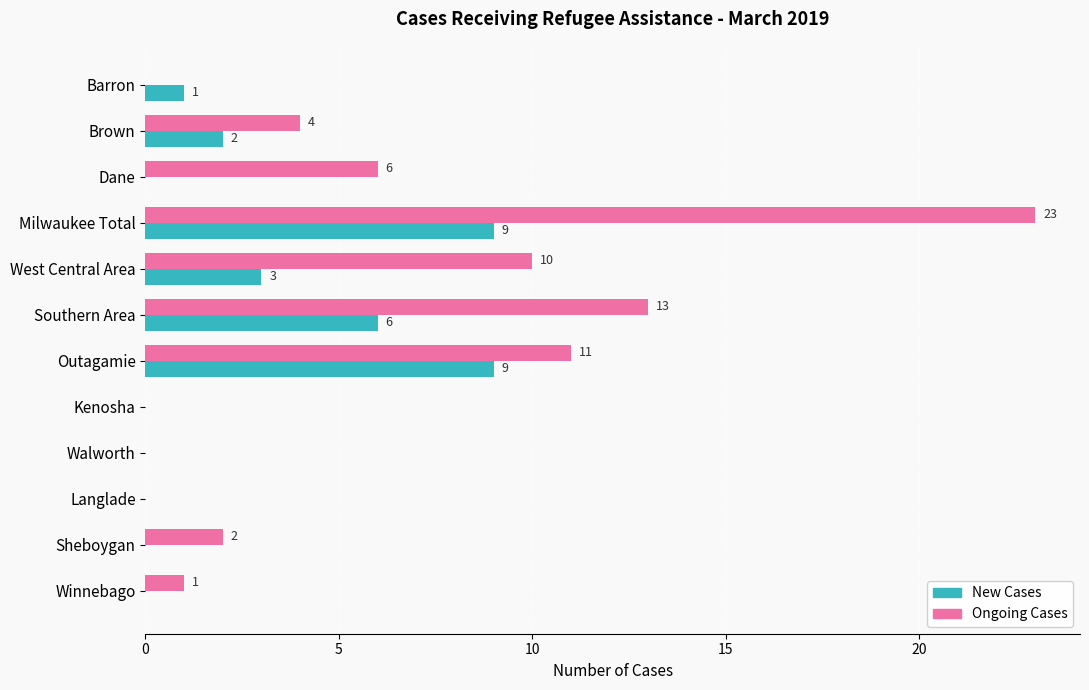

At which category is the sum across all series the highest?

Milwaukee Total